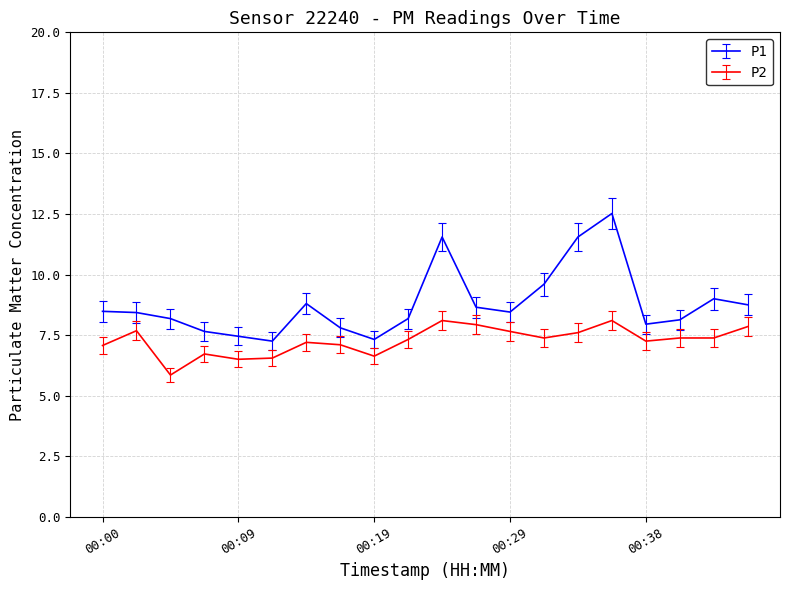

True or false: P1 and P2 cross at least once.

False